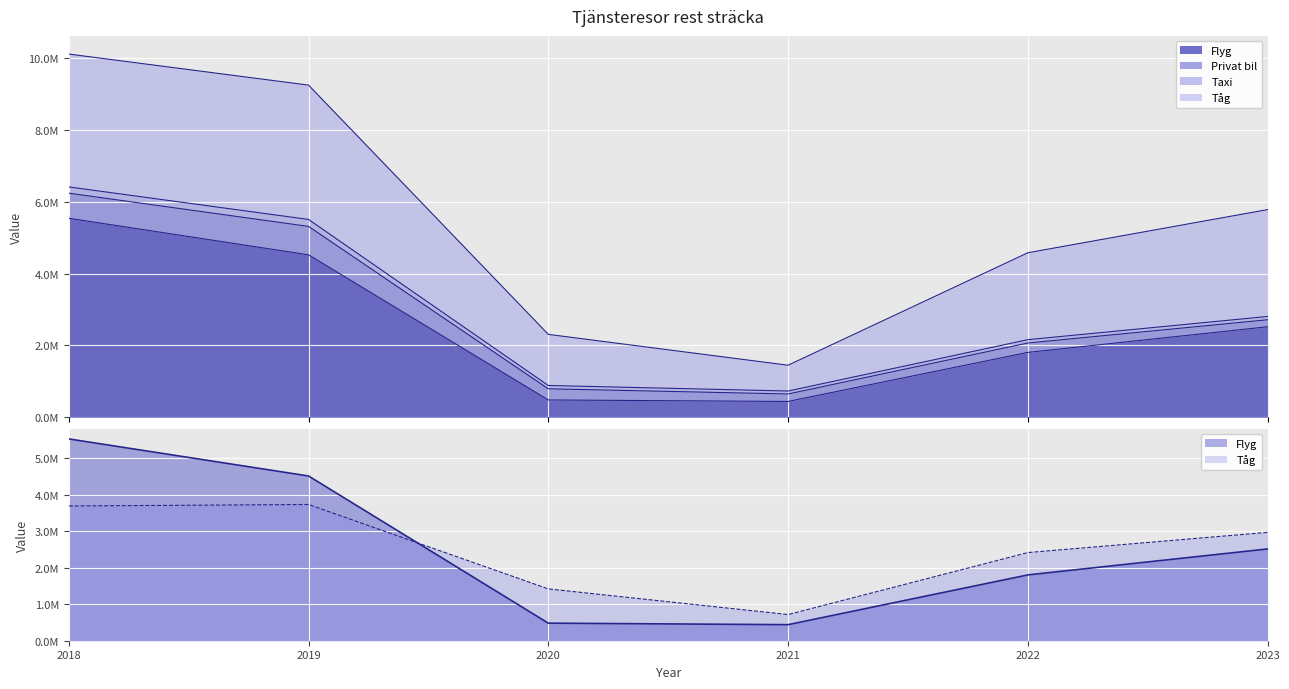

Is the value of Flyg at 2021 greater than the value of Tåg at 2021?

No